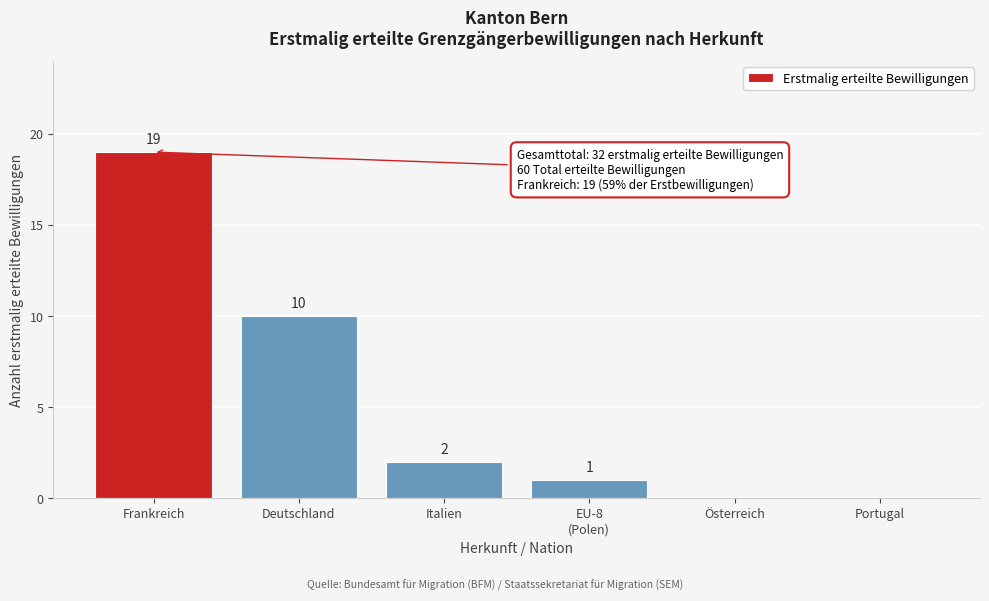

Which category has the highest value across all series?

Frankreich